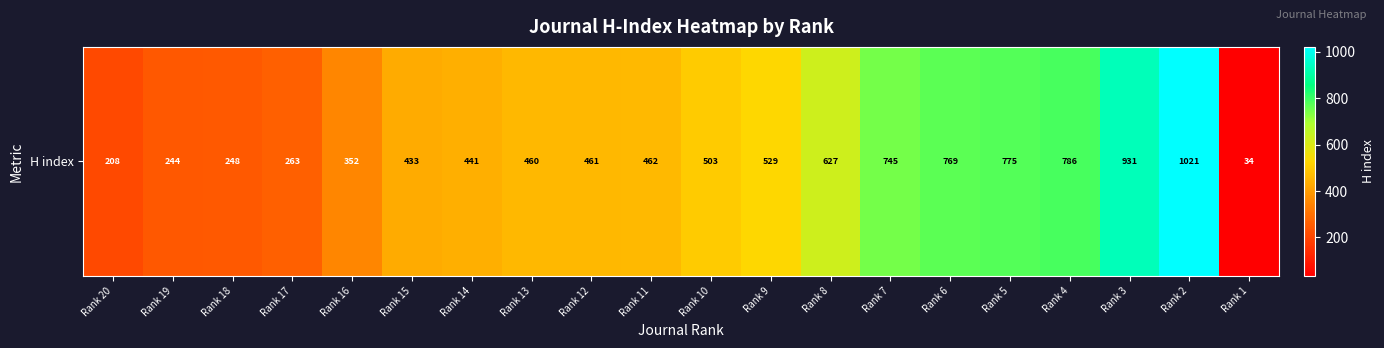

Reading left to right, list all the values displayed in this chart.

Rank 20=208	Rank 19=244	Rank 18=248	Rank 17=263	Rank 16=352	Rank 15=433	Rank 14=441	Rank 13=460	Rank 12=461	Rank 11=462	Rank 10=503	Rank 9=529	Rank 8=627	Rank 7=745	Rank 6=769	Rank 5=775	Rank 4=786	Rank 3=931	Rank 2=1021	Rank 1=34